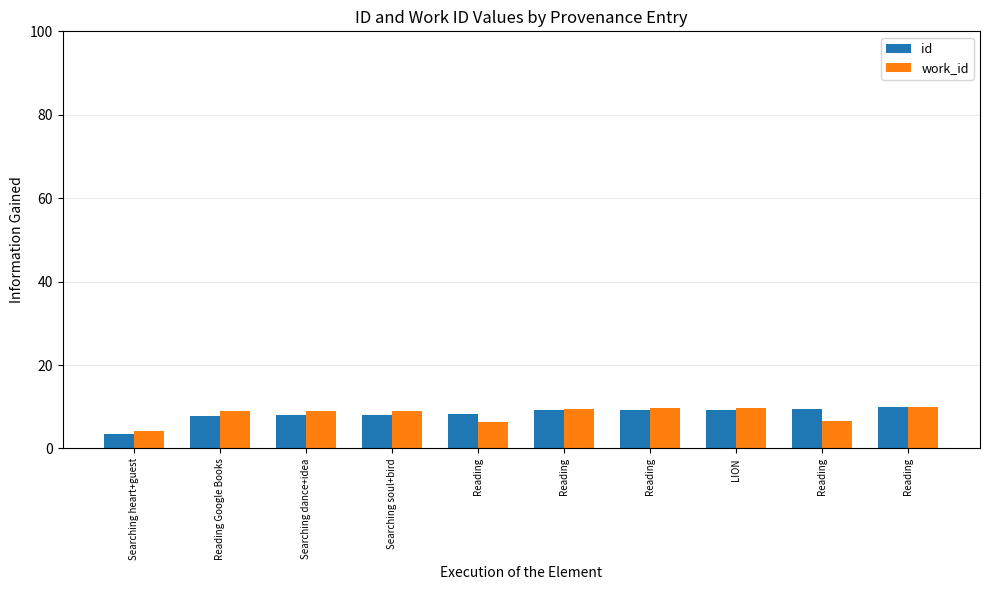

What is the sum of all work_id values?

82.9